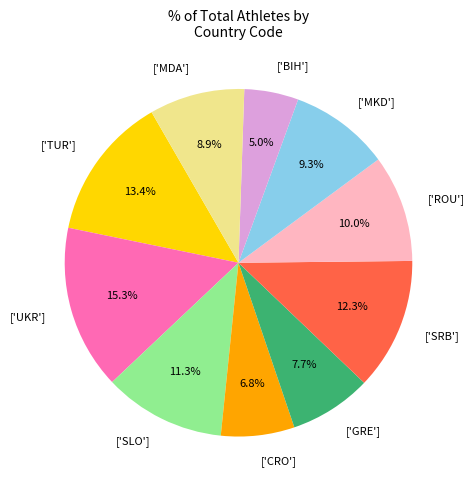

Does ['UKR'] account for over 50% of the chart?

No